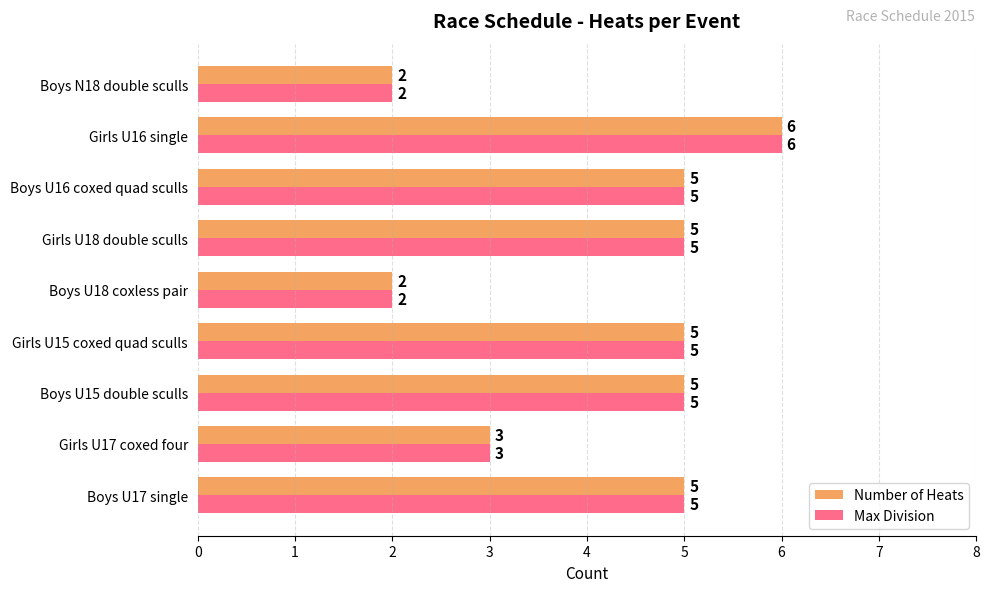

What is the maximum value for Number of Heats?

6